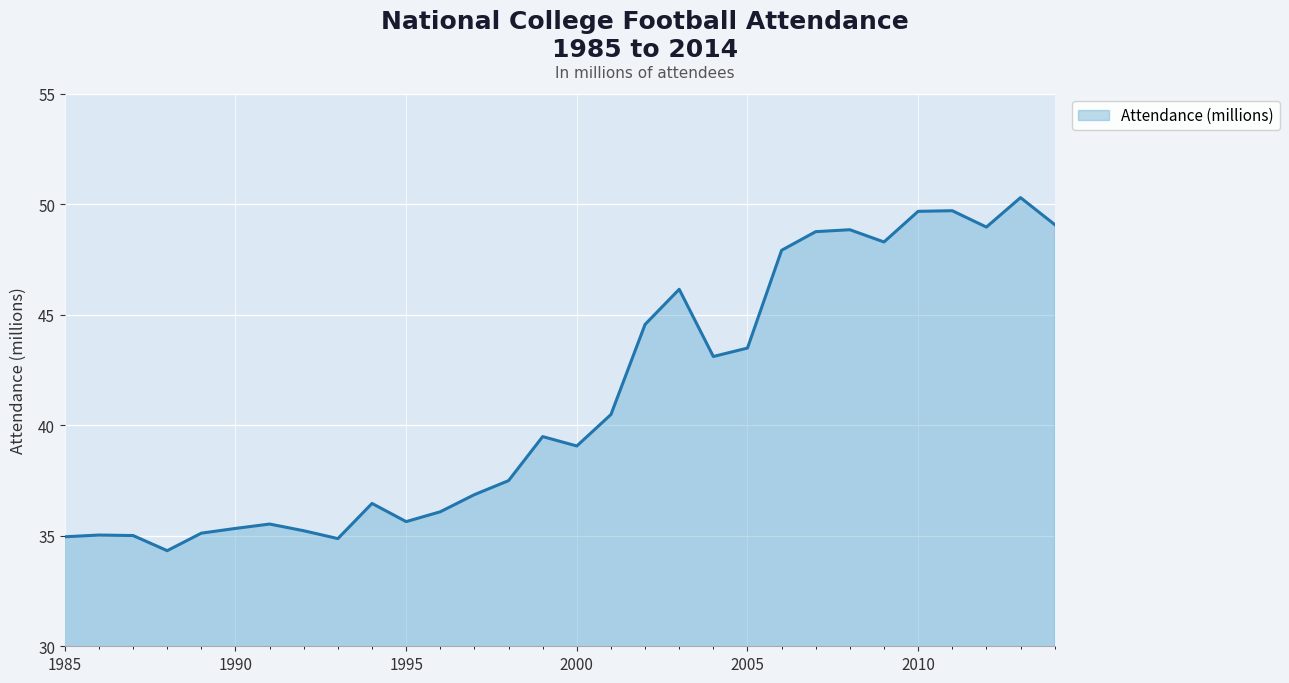

What is the greatest value displayed?

50.3